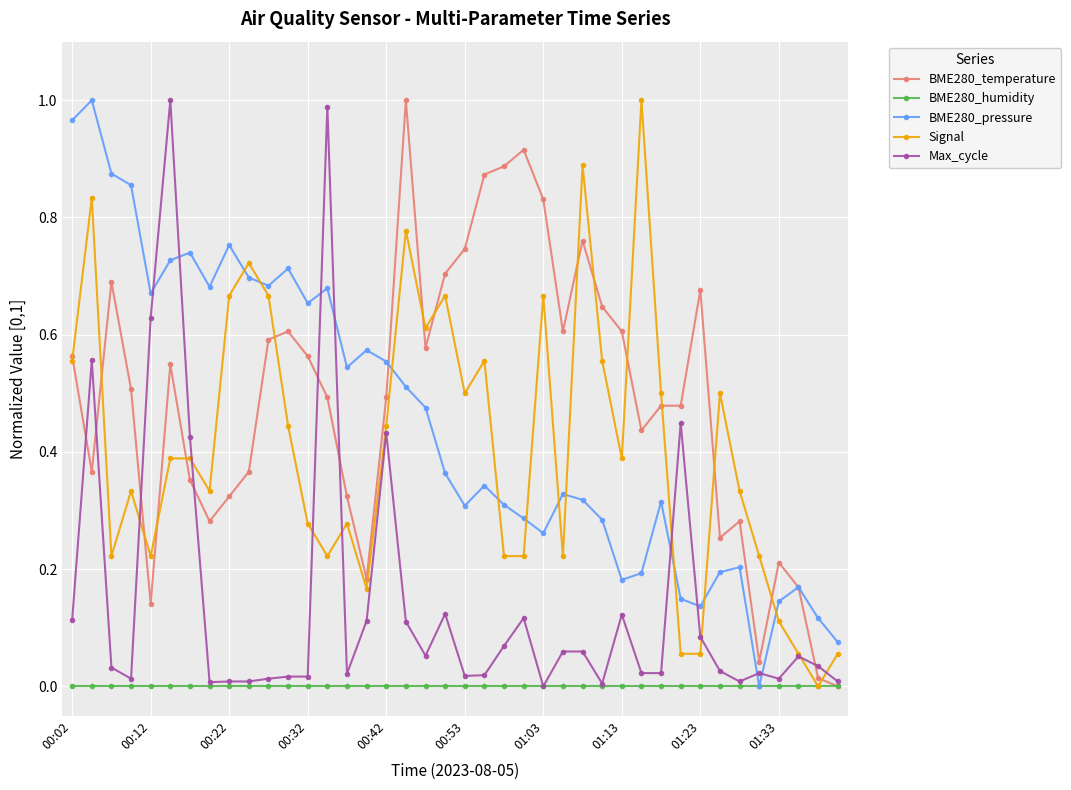

Is it true that BME280_humidity equals 0.0 at 01:33?

True